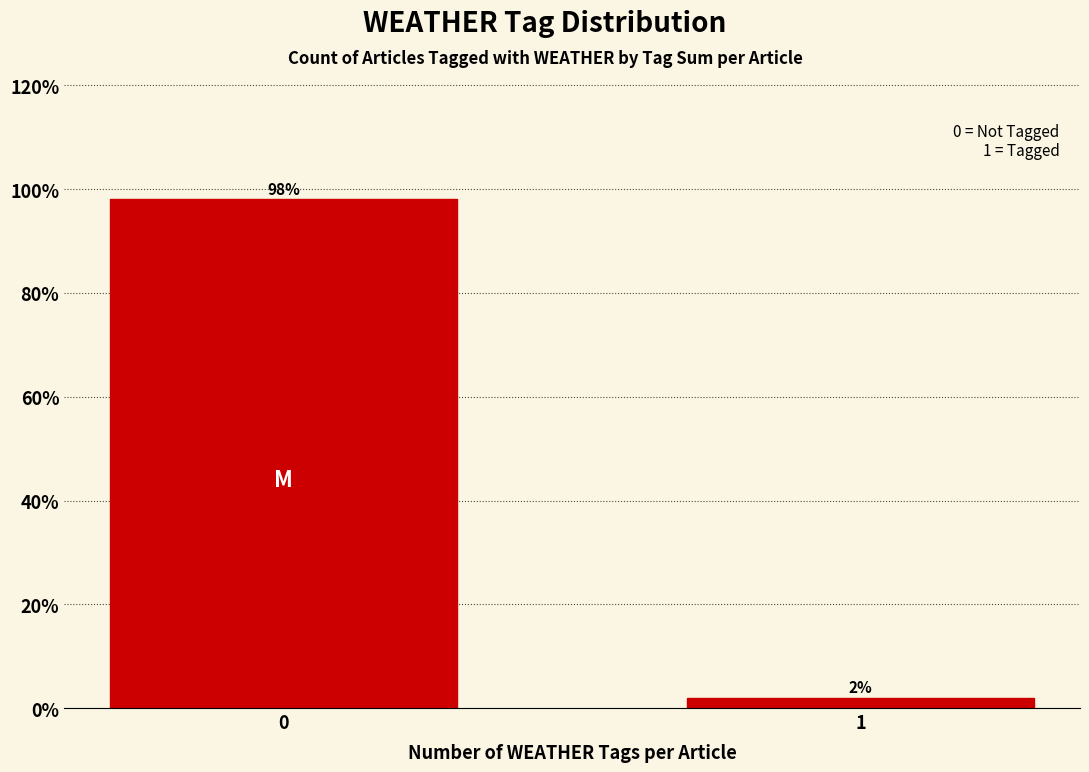

What is the average value?

50.0